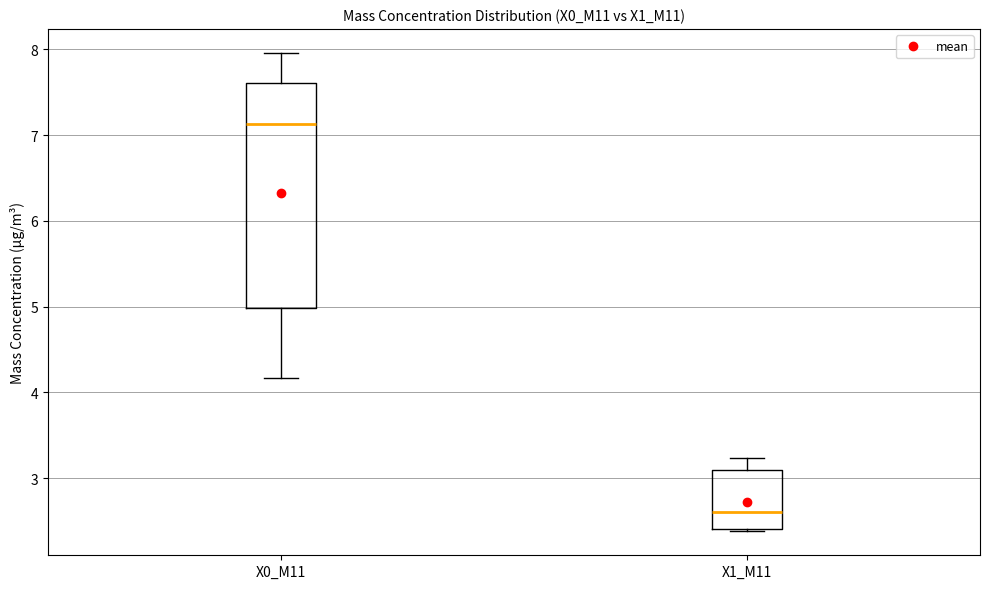

Which box's median line is the highest?

X0_M11